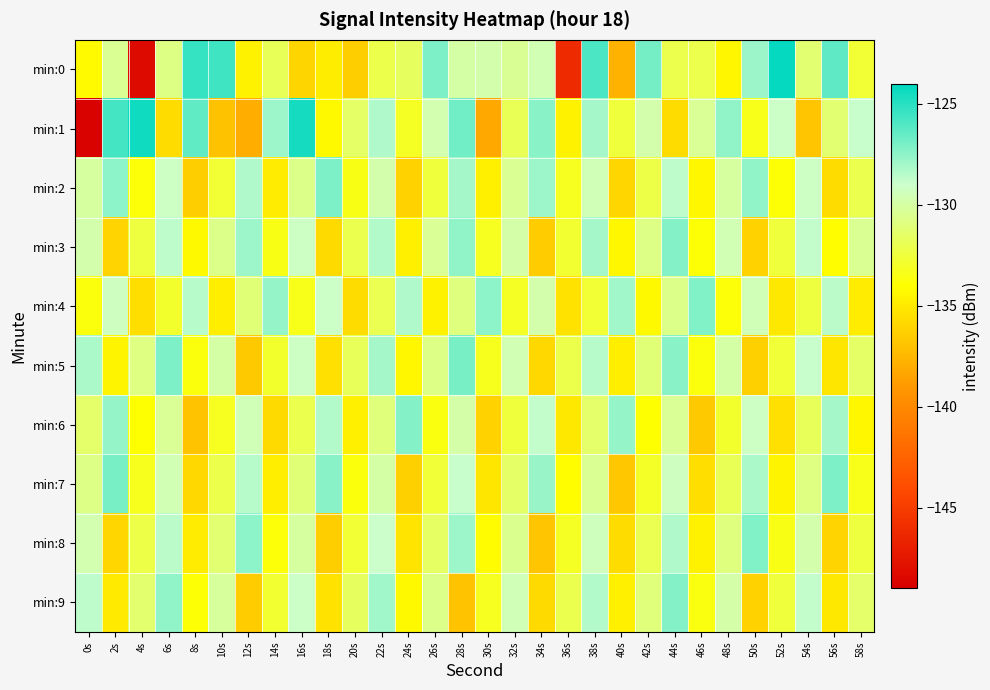

Which has a higher value, 12s or 28s?

28s